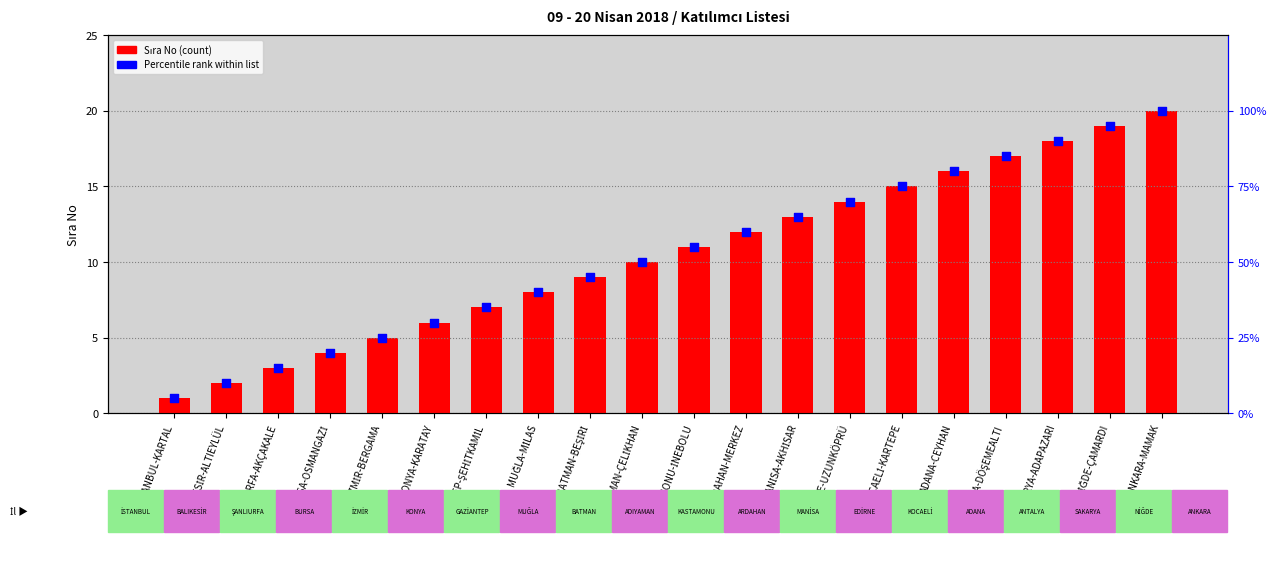

Is the value of Sıra No (transformed count) at ANKARA-MAMAK greater than the value of Percentile rank (%) at ANTALYA-DÖŞEMEALTI?

No